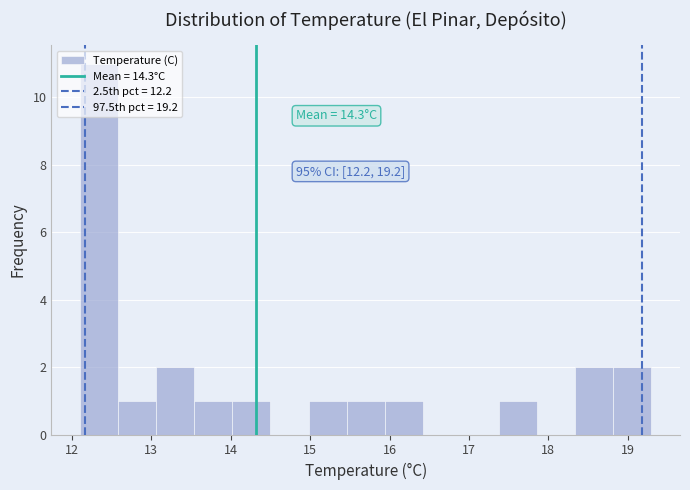

Over which range of the x-axis is the bar tallest?

12.10 to 12.58